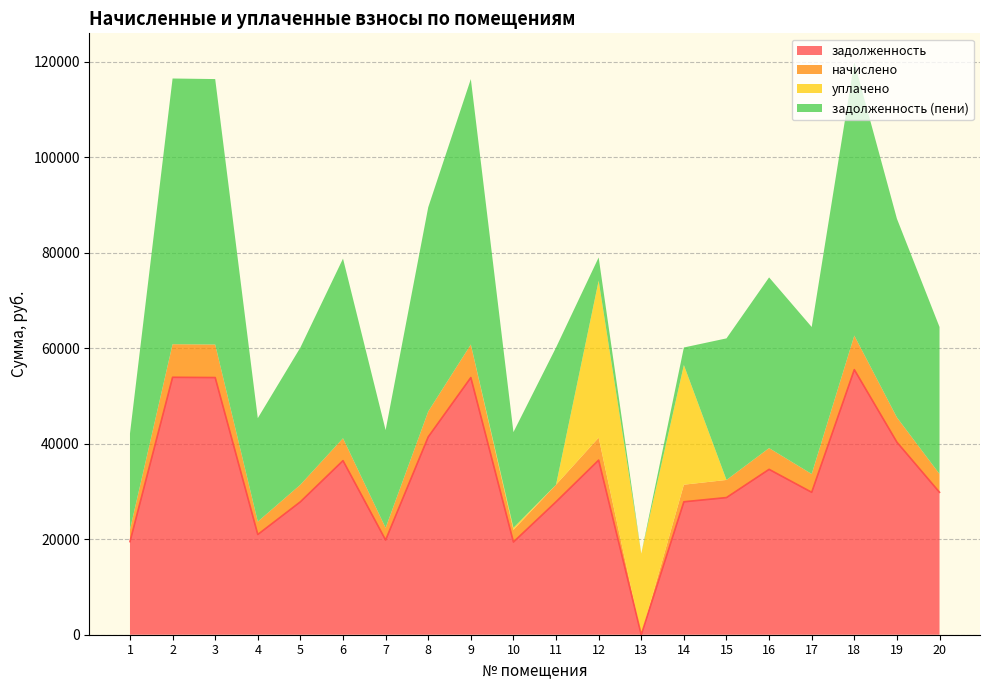

Where do задолженность and уплачено first cross each other?

12 and 13